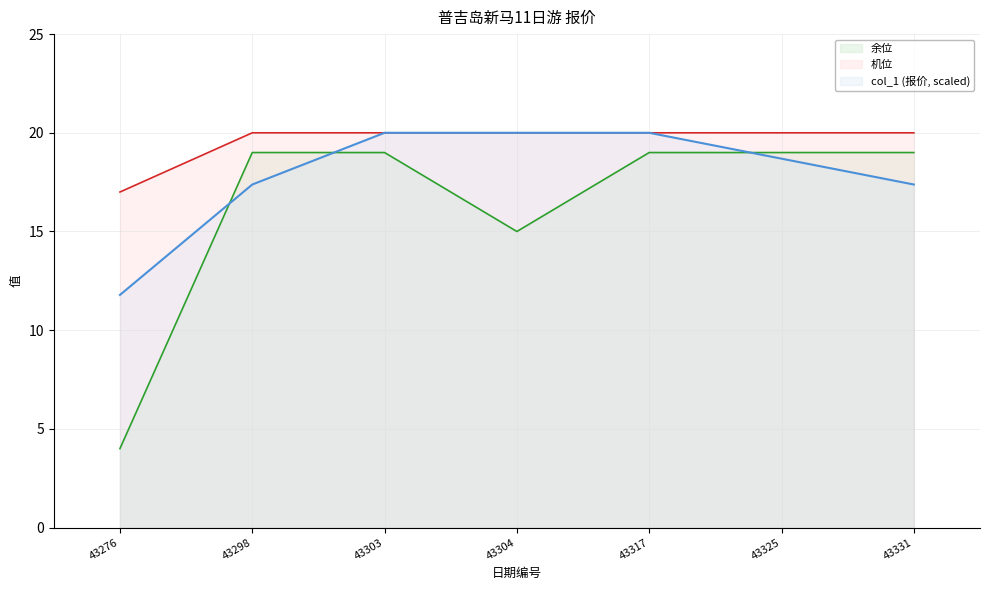

What is the difference between the maximum and minimum values in the 机位 series?

3.0